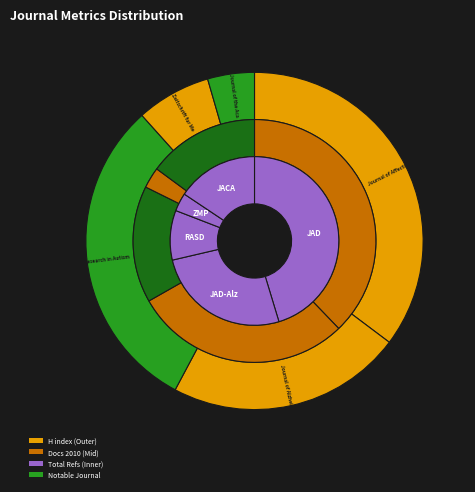

How many segments does this pie chart have?

5